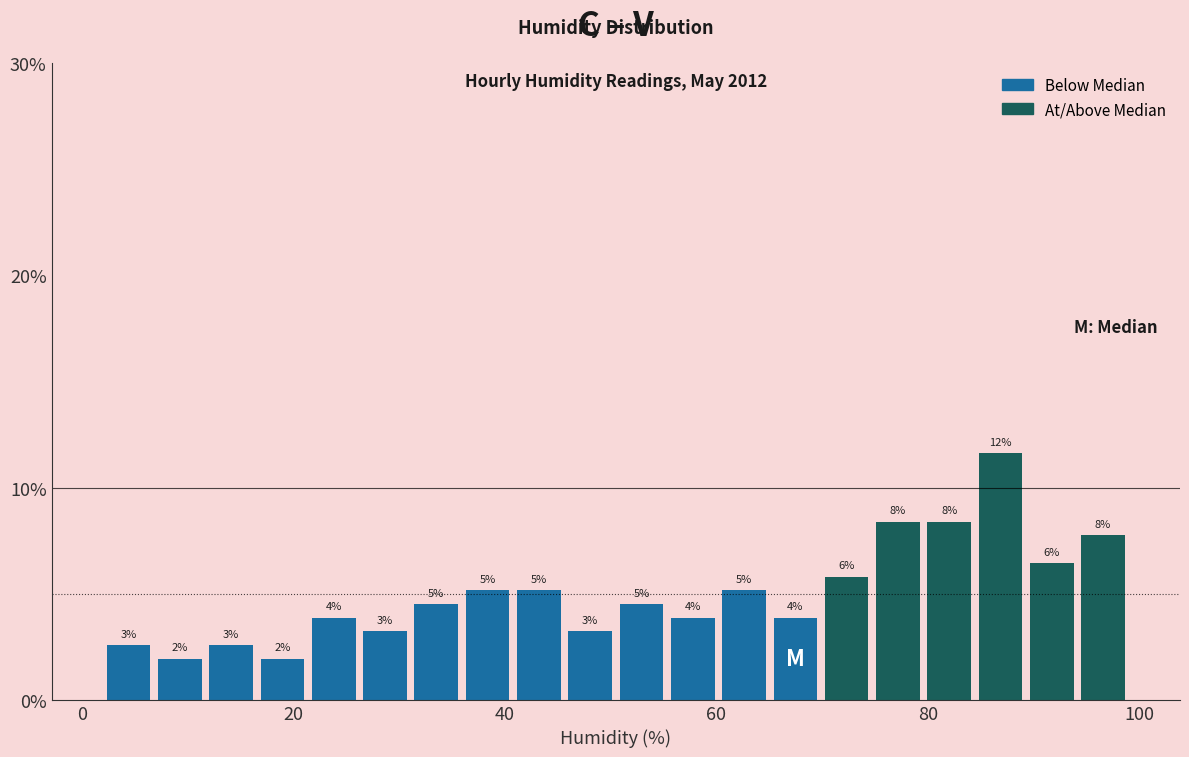

Read against the x-axis, roughly where is the centre of the tallest bar?

86